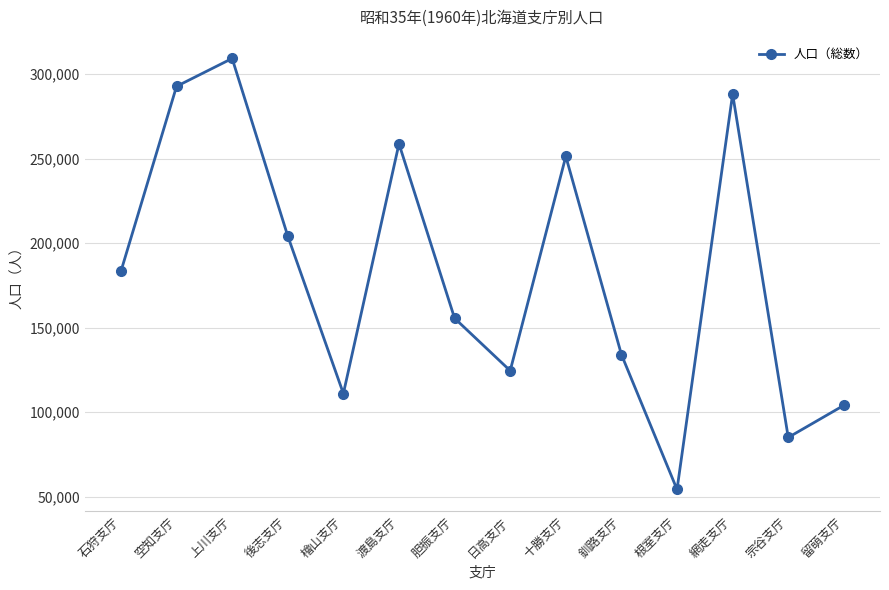

True or false: the data shows 58544 at 渡島支庁.

False